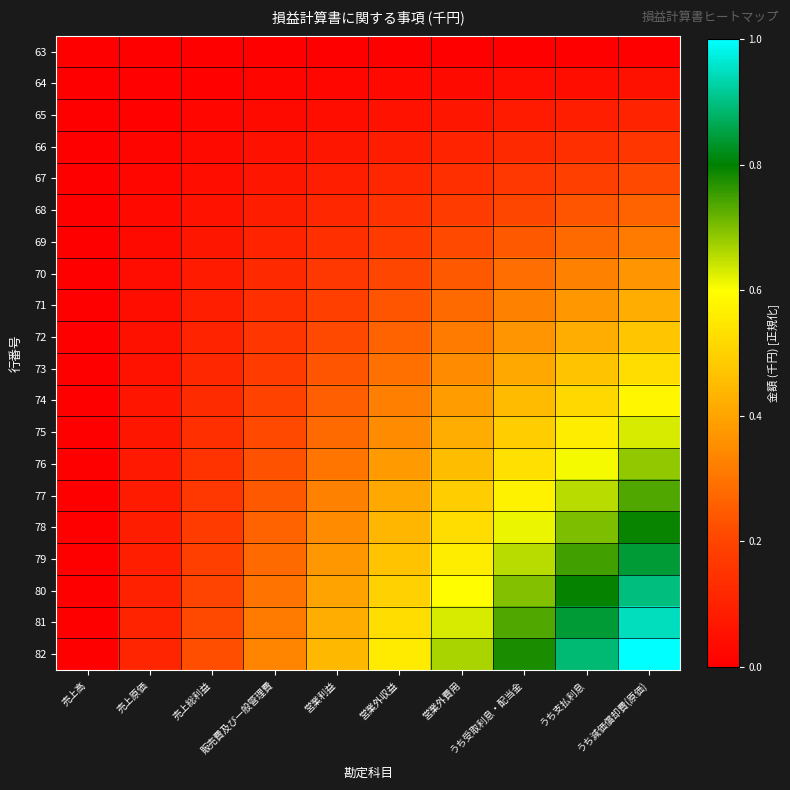

Reading left to right, transcribe all the data shown in this chart.

63: 売上高=0.0	売上原価=0.0	売上総利益=0.0	販売費及び一般管理費=0.0	営業利益=0.0	営業外収益=0.0	営業外費用=0.0	うち受取利息・配当金=0.0	うち支払利息=0.0	うち減価償却費(原価)=0.0
64: 売上高=0.0	売上原価=0.0	売上総利益=0.0	販売費及び一般管理費=0.0	営業利益=0.0	営業外収益=0.0	営業外費用=0.0	うち受取利息・配当金=0.0	うち支払利息=0.0	うち減価償却費(原価)=0.1
65: 売上高=0.0	売上原価=0.0	売上総利益=0.0	販売費及び一般管理費=0.0	営業利益=0.0	営業外収益=0.1	営業外費用=0.1	うち受取利息・配当金=0.1	うち支払利息=0.1	うち減価償却費(原価)=0.1
66: 売上高=0.0	売上原価=0.0	売上総利益=0.0	販売費及び一般管理費=0.1	営業利益=0.1	営業外収益=0.1	営業外費用=0.1	うち受取利息・配当金=0.1	うち支払利息=0.1	うち減価償却費(原価)=0.2
67: 売上高=0.0	売上原価=0.0	売上総利益=0.0	販売費及び一般管理費=0.1	営業利益=0.1	営業外収益=0.1	営業外費用=0.1	うち受取利息・配当金=0.2	うち支払利息=0.2	うち減価償却費(原価)=0.2
68: 売上高=0.0	売上原価=0.0	売上総利益=0.1	販売費及び一般管理費=0.1	営業利益=0.1	営業外収益=0.1	営業外費用=0.2	うち受取利息・配当金=0.2	うち支払利息=0.2	うち減価償却費(原価)=0.3
69: 売上高=0.0	売上原価=0.0	売上総利益=0.1	販売費及び一般管理費=0.1	営業利益=0.1	営業外収益=0.2	営業外費用=0.2	うち受取利息・配当金=0.2	うち支払利息=0.3	うち減価償却費(原価)=0.3
70: 売上高=0.0	売上原価=0.0	売上総利益=0.1	販売費及び一般管理費=0.1	営業利益=0.2	営業外収益=0.2	営業外費用=0.2	うち受取利息・配当金=0.3	うち支払利息=0.3	うち減価償却費(原価)=0.4
71: 売上高=0.0	売上原価=0.0	売上総利益=0.1	販売費及び一般管理費=0.1	営業利益=0.2	営業外収益=0.2	営業外費用=0.3	うち受取利息・配当金=0.3	うち支払利息=0.4	うち減価償却費(原価)=0.4
72: 売上高=0.0	売上原価=0.1	売上総利益=0.1	販売費及び一般管理費=0.2	営業利益=0.2	営業外収益=0.3	営業外費用=0.3	うち受取利息・配当金=0.4	うち支払利息=0.4	うち減価償却費(原価)=0.5
73: 売上高=0.0	売上原価=0.1	売上総利益=0.1	販売費及び一般管理費=0.2	営業利益=0.2	営業外収益=0.3	営業外費用=0.4	うち受取利息・配当金=0.4	うち支払利息=0.5	うち減価償却費(原価)=0.5
74: 売上高=0.0	売上原価=0.1	売上総利益=0.1	販売費及び一般管理費=0.2	営業利益=0.3	営業外収益=0.3	営業外費用=0.4	うち受取利息・配当金=0.5	うち支払利息=0.5	うち減価償却費(原価)=0.6
75: 売上高=0.0	売上原価=0.1	売上総利益=0.1	販売費及び一般管理費=0.2	営業利益=0.3	営業外収益=0.4	営業外費用=0.4	うち受取利息・配当金=0.5	うち支払利息=0.6	うち減価償却費(原価)=0.6
76: 売上高=0.0	売上原価=0.1	売上総利益=0.2	販売費及び一般管理費=0.2	営業利益=0.3	営業外収益=0.4	営業外費用=0.5	うち受取利息・配当金=0.5	うち支払利息=0.6	うち減価償却費(原価)=0.7
77: 売上高=0.0	売上原価=0.1	売上総利益=0.2	販売費及び一般管理費=0.2	営業利益=0.3	営業外収益=0.4	営業外費用=0.5	うち受取利息・配当金=0.6	うち支払利息=0.7	うち減価償却費(原価)=0.7
78: 売上高=0.0	売上原価=0.1	売上総利益=0.2	販売費及び一般管理費=0.3	営業利益=0.4	営業外収益=0.4	営業外費用=0.5	うち受取利息・配当金=0.6	うち支払利息=0.7	うち減価償却費(原価)=0.8
79: 売上高=0.0	売上原価=0.1	売上総利益=0.2	販売費及び一般管理費=0.3	営業利益=0.4	営業外収益=0.5	営業外費用=0.6	うち受取利息・配当金=0.7	うち支払利息=0.7	うち減価償却費(原価)=0.8
80: 売上高=0.0	売上原価=0.1	売上総利益=0.2	販売費及び一般管理費=0.3	営業利益=0.4	営業外収益=0.5	営業外費用=0.6	うち受取利息・配当金=0.7	うち支払利息=0.8	うち減価償却費(原価)=0.9
81: 売上高=0.0	売上原価=0.1	売上総利益=0.2	販売費及び一般管理費=0.3	営業利益=0.4	営業外収益=0.5	営業外費用=0.6	うち受取利息・配当金=0.7	うち支払利息=0.8	うち減価償却費(原価)=0.9
82: 売上高=0.0	売上原価=0.1	売上総利益=0.2	販売費及び一般管理費=0.3	営業利益=0.4	営業外収益=0.6	営業外費用=0.7	うち受取利息・配当金=0.8	うち支払利息=0.9	うち減価償却費(原価)=1.0